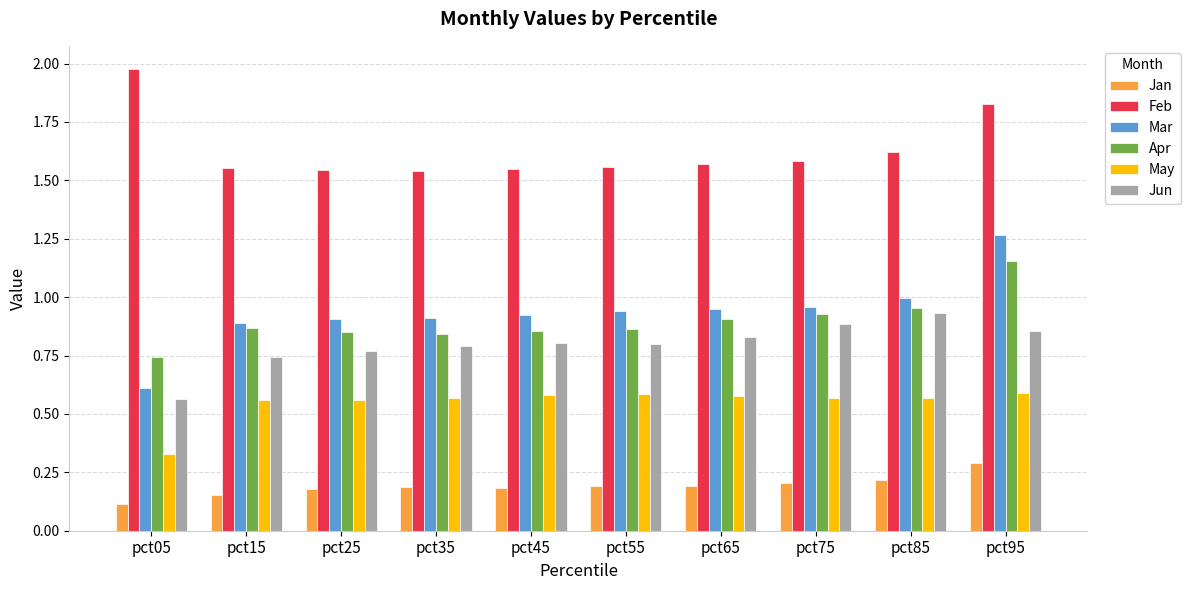

Which category has the highest value in the Jan series?

pct95